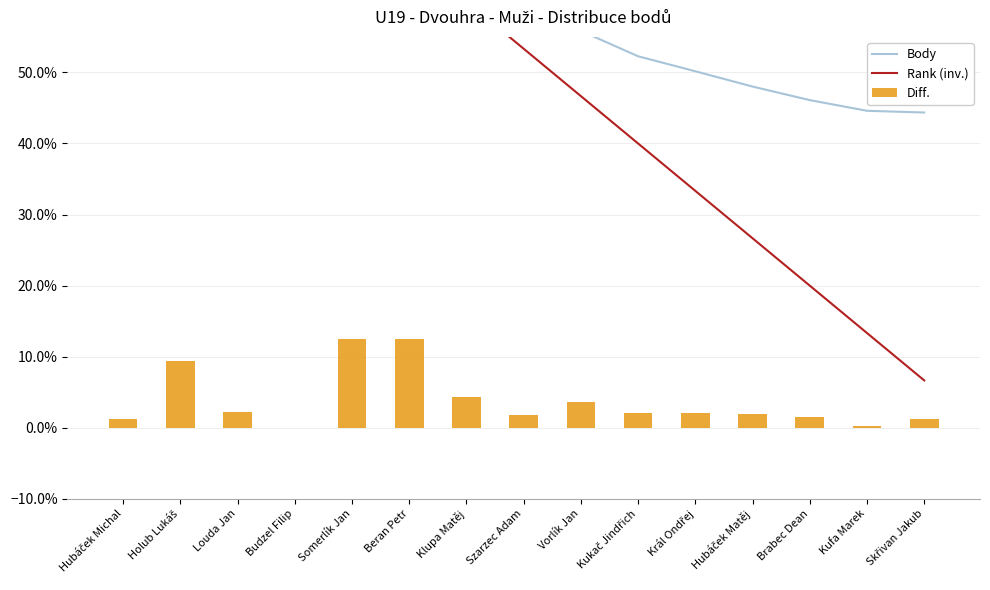

What is the average value of the Rank (inv.) series?

0.5